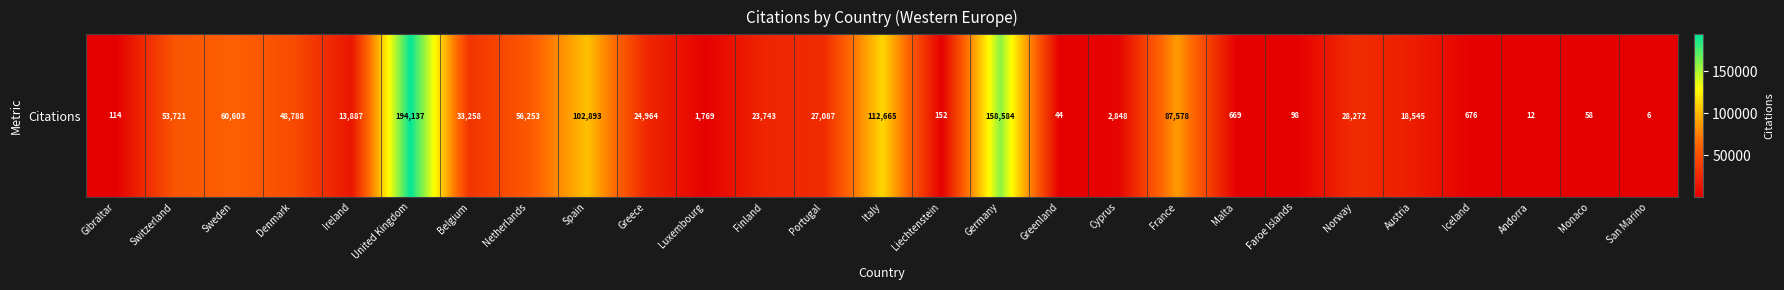

Reading right to left, list all the values displayed in this chart.

6	58	12	676	18545	28272	98	669	87578	2848	44	158584	152	112665	27087	23743	1769	24964	102893	56253	33258	194137	13887	48788	60603	53721	114